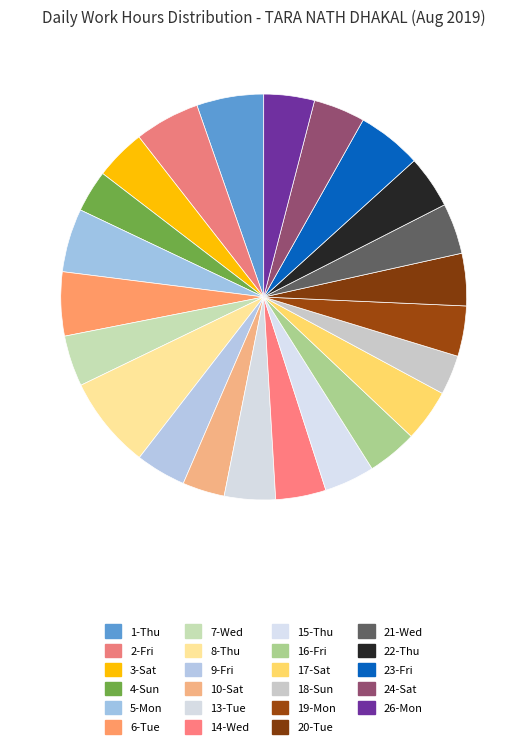

What percentage do 14-Wed and 26-Mon together represent?

8.0%